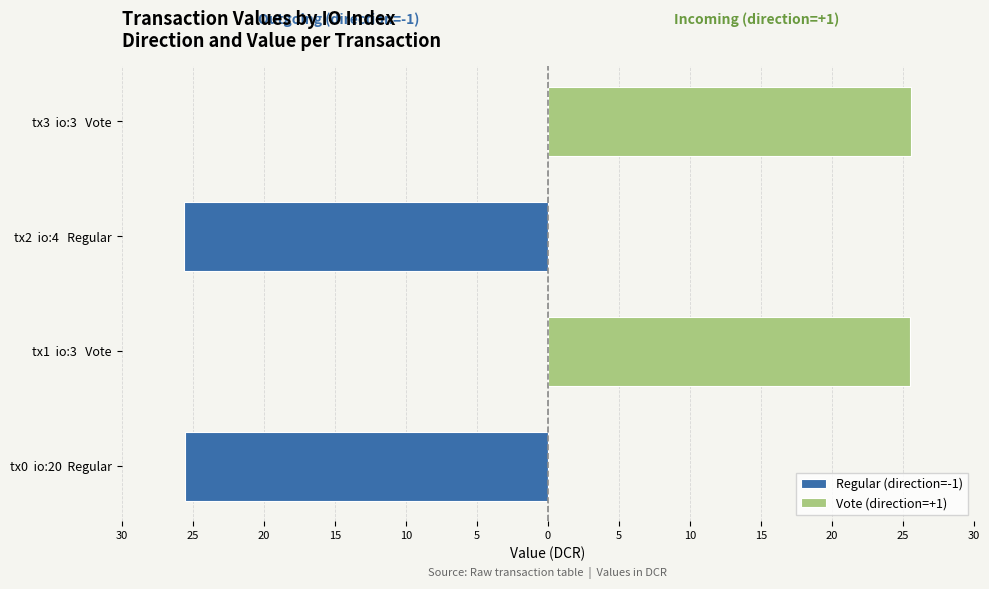

How many values in the Regular (direction=-1) series are below 0?

2